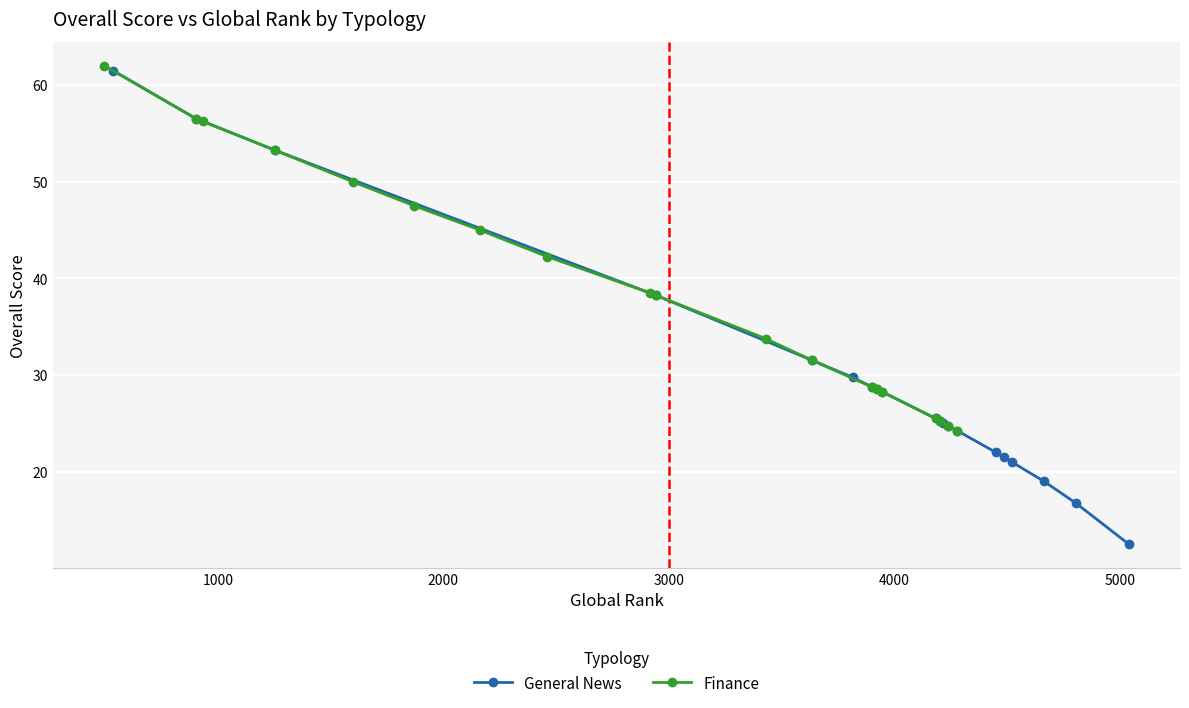

What is the value of the General News point at the 1st from the left?

61.5